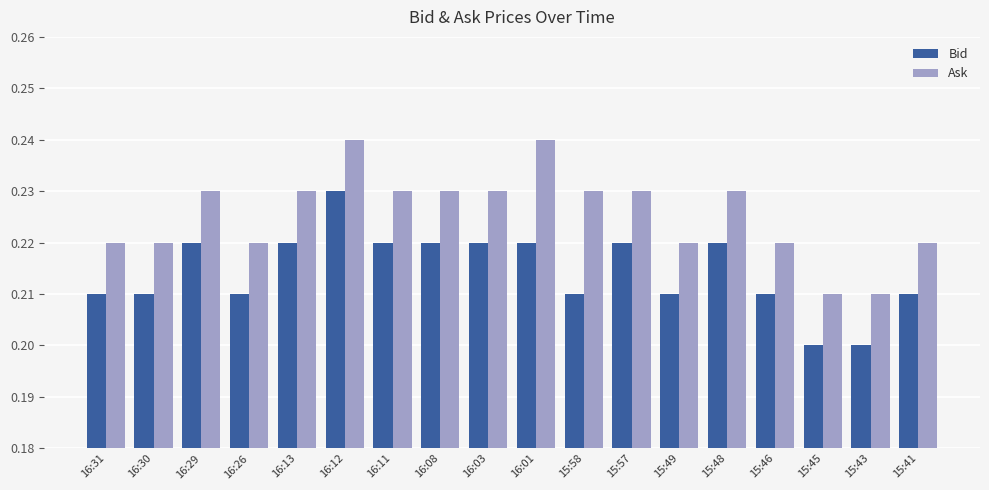

Which series has the largest total across all categories?

Ask